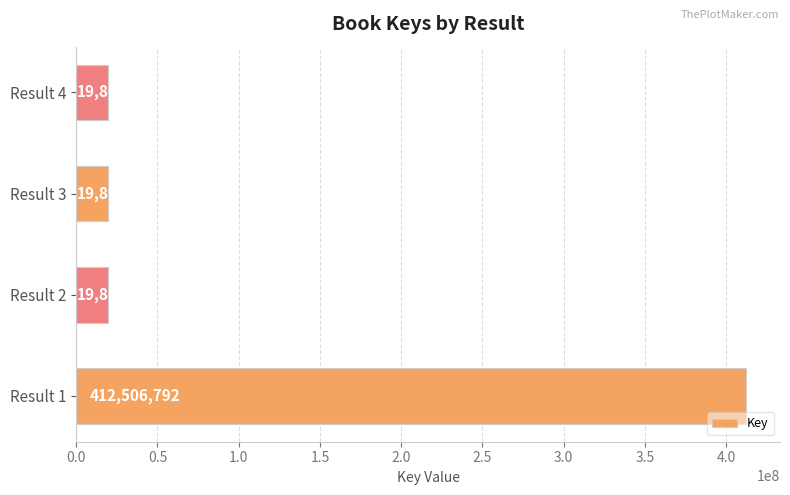

Is it true that the value at Result 2 is 19800371?

True